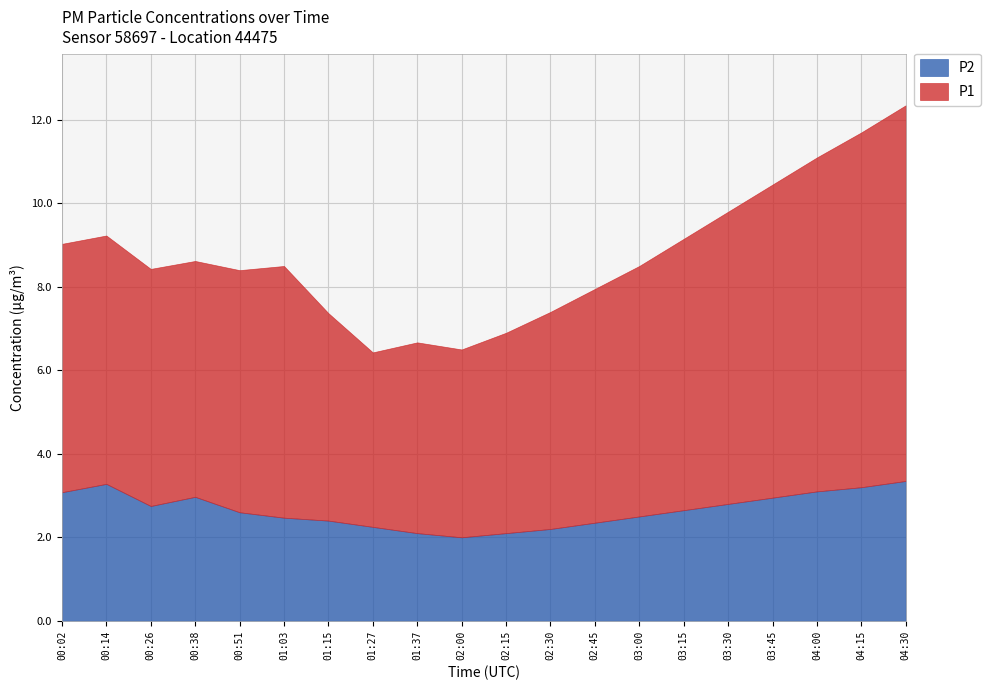

Is it true that P2 equals 2.6 at 00:51?

True